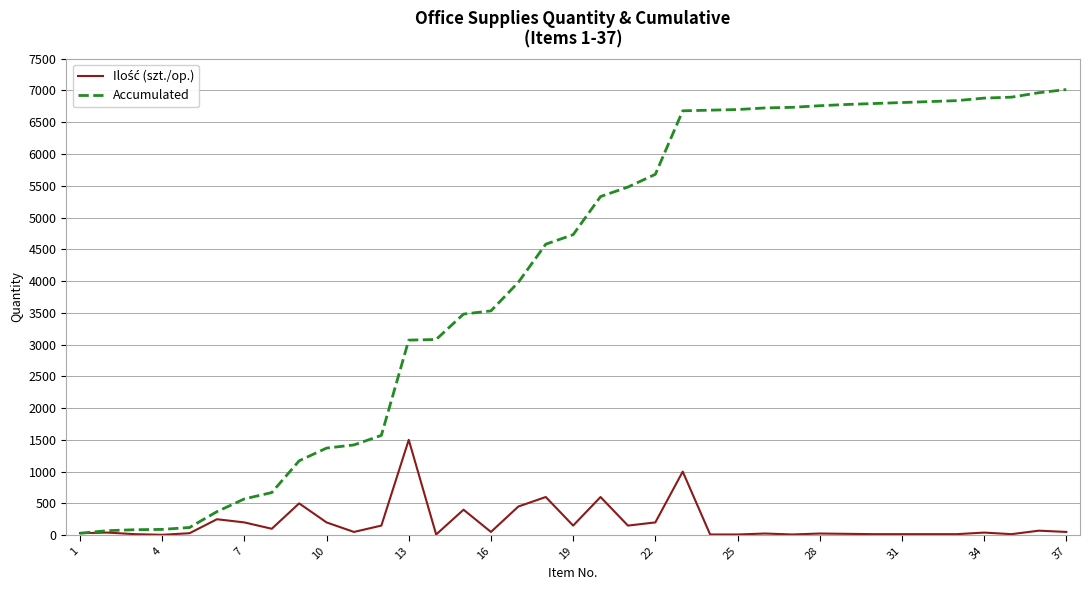

How many lines are shown in the chart?

2